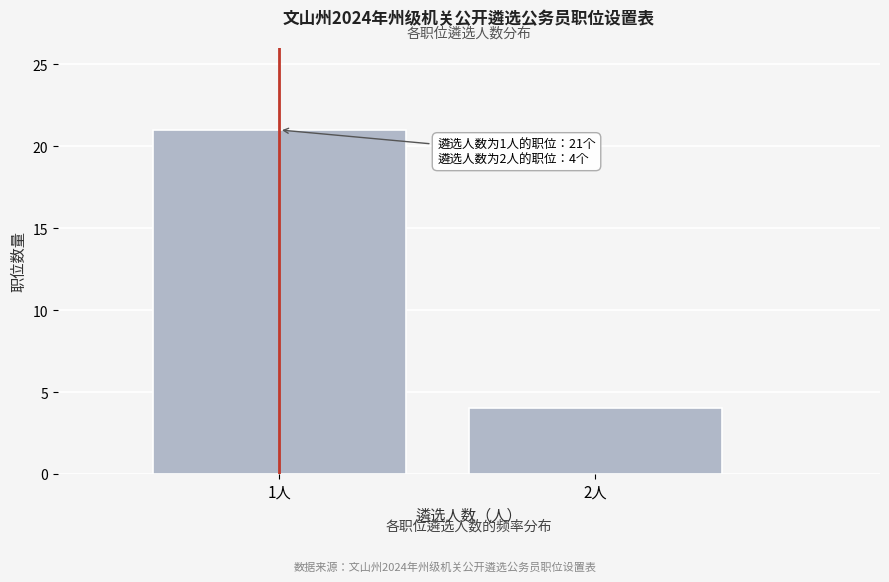

Reading left to right, list all the values displayed in this chart.

21	4